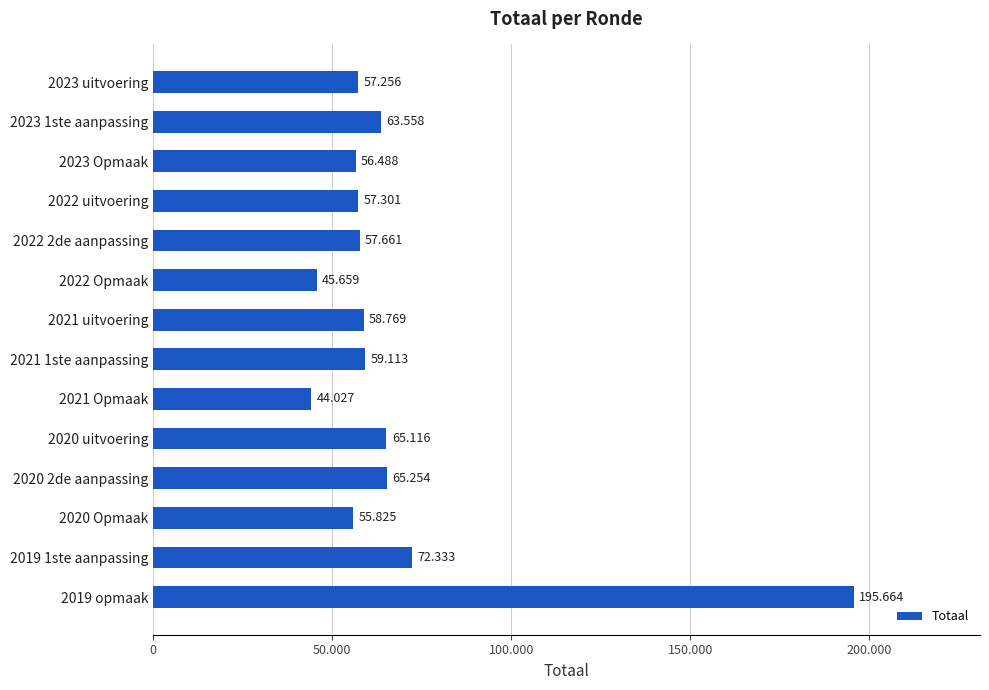

What is the greatest value displayed?

195664